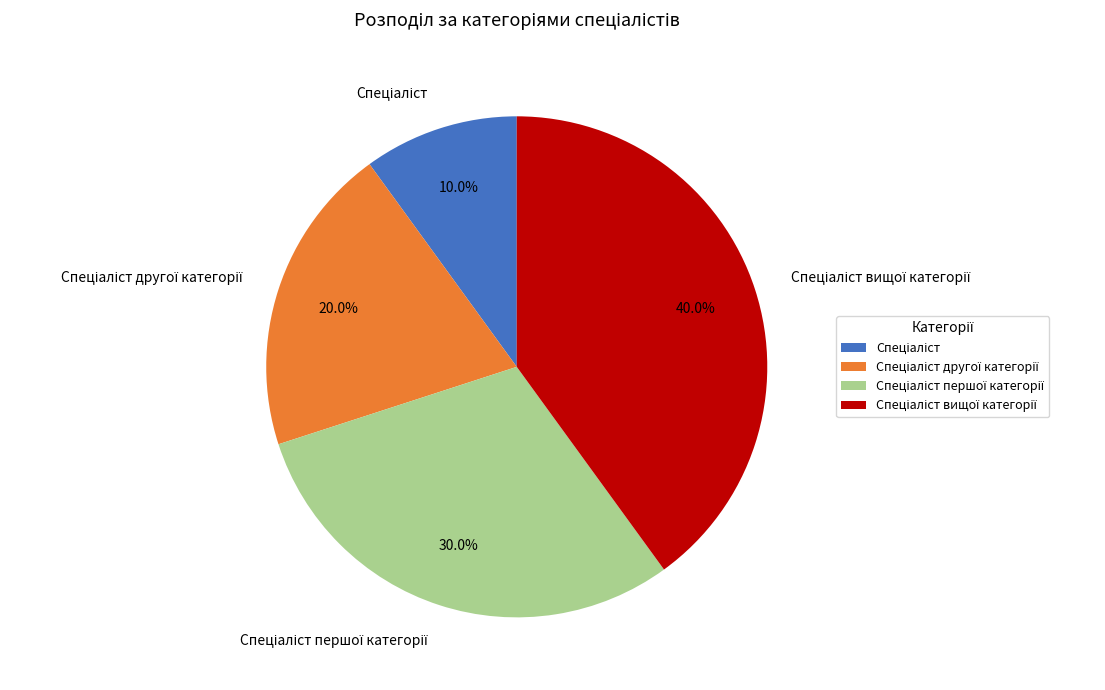

How many segments does this pie chart have?

4